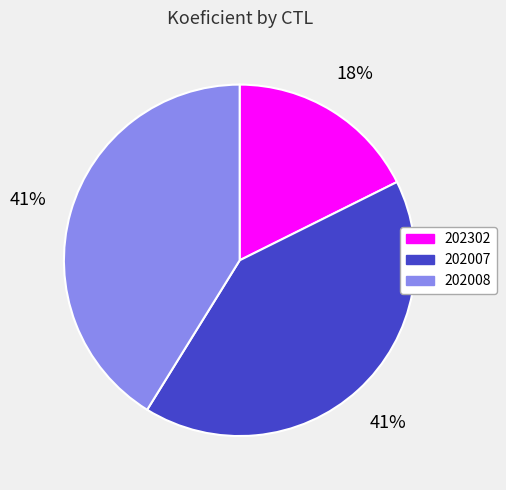

Is the sum of 202008 and 202302 greater than half?

Yes